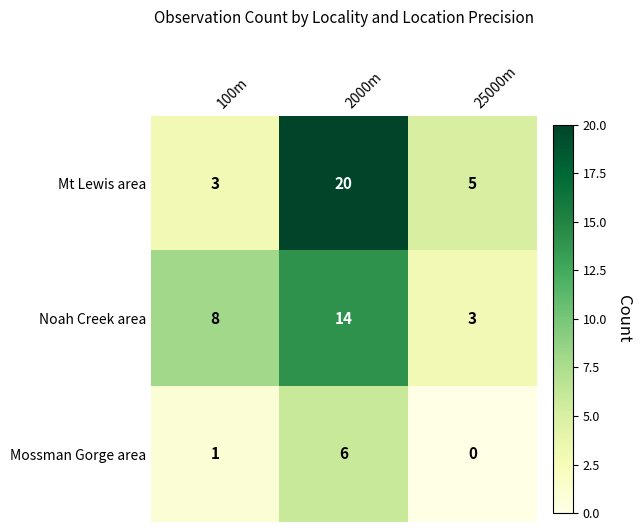

Which series has the widest spread of values?

Mt Lewis area